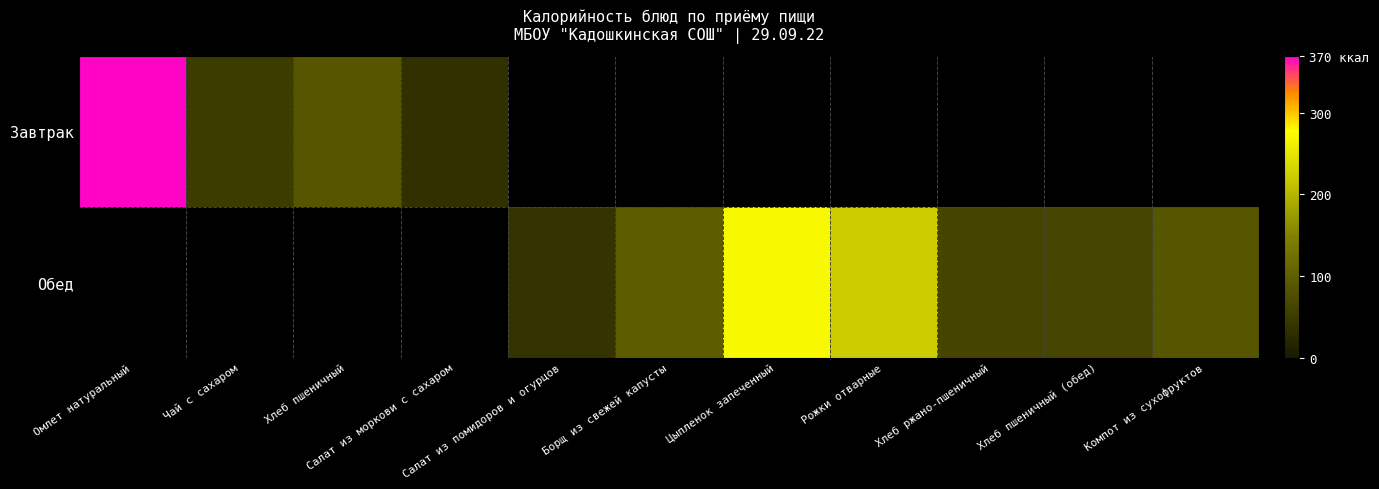

Between Омлет натуральный and Чай с сахаром, which series saw the biggest shift?

Завтрак